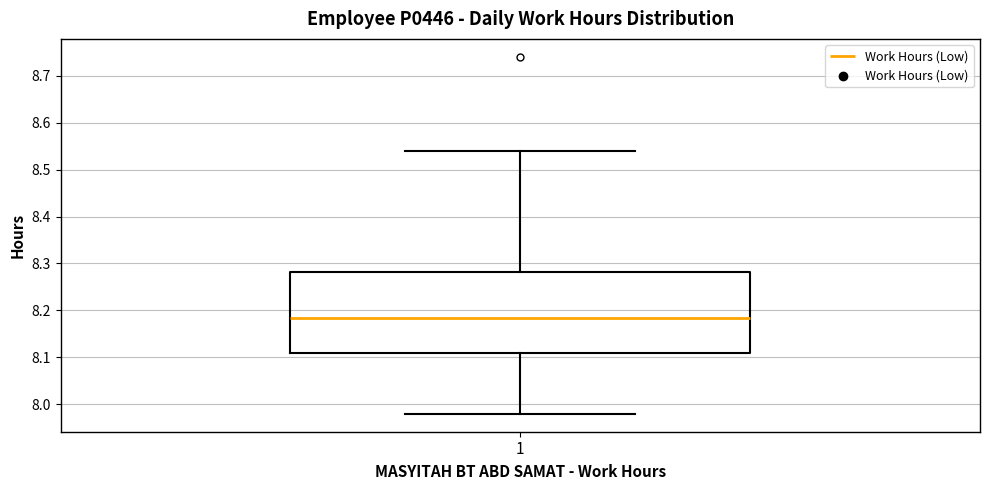

Where is the upper edge of the box at x = 1 on the y-axis? The values are not printed on the chart, so give them approximately, as read against the axis.

8.28